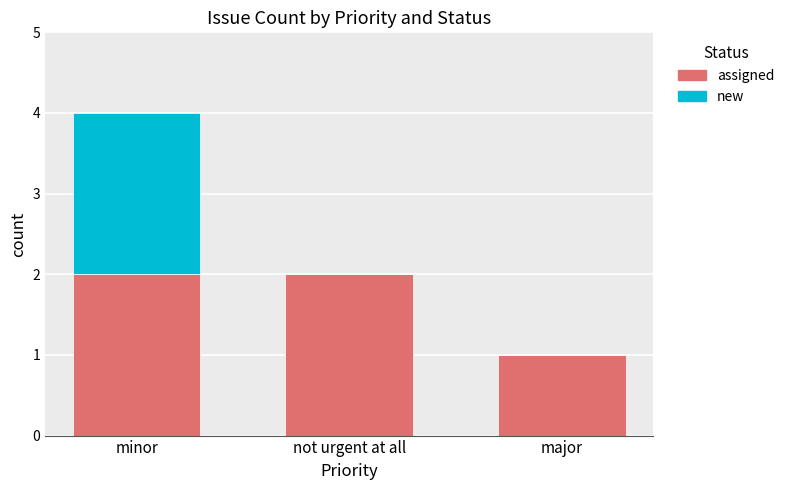

Reading left to right, list the values for the assigned series.

minor=2	not urgent at all=2	major=1